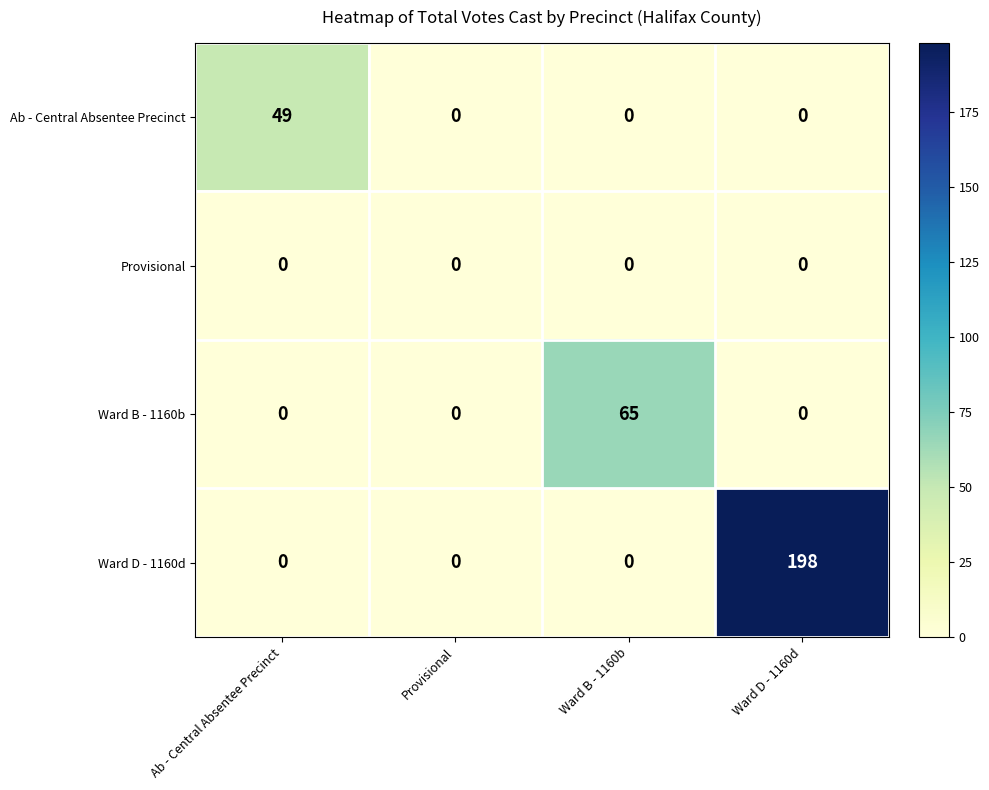

Which series changed the most between Ab - Central Absentee Precinct and Ward B - 1160b?

Ward B - 1160b